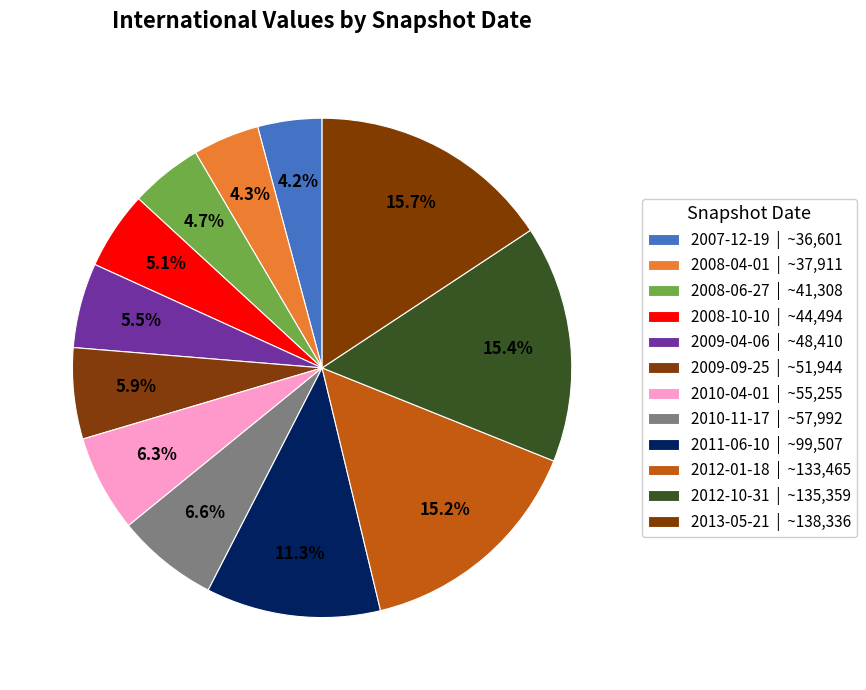

Is it true that 2008-04-01 is 4% of the pie?

True